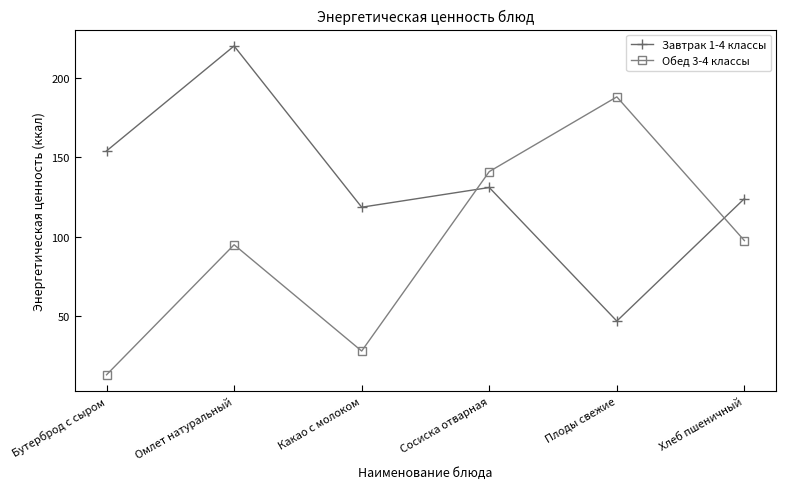

Does the chart display data point markers on the line(s)?

Yes